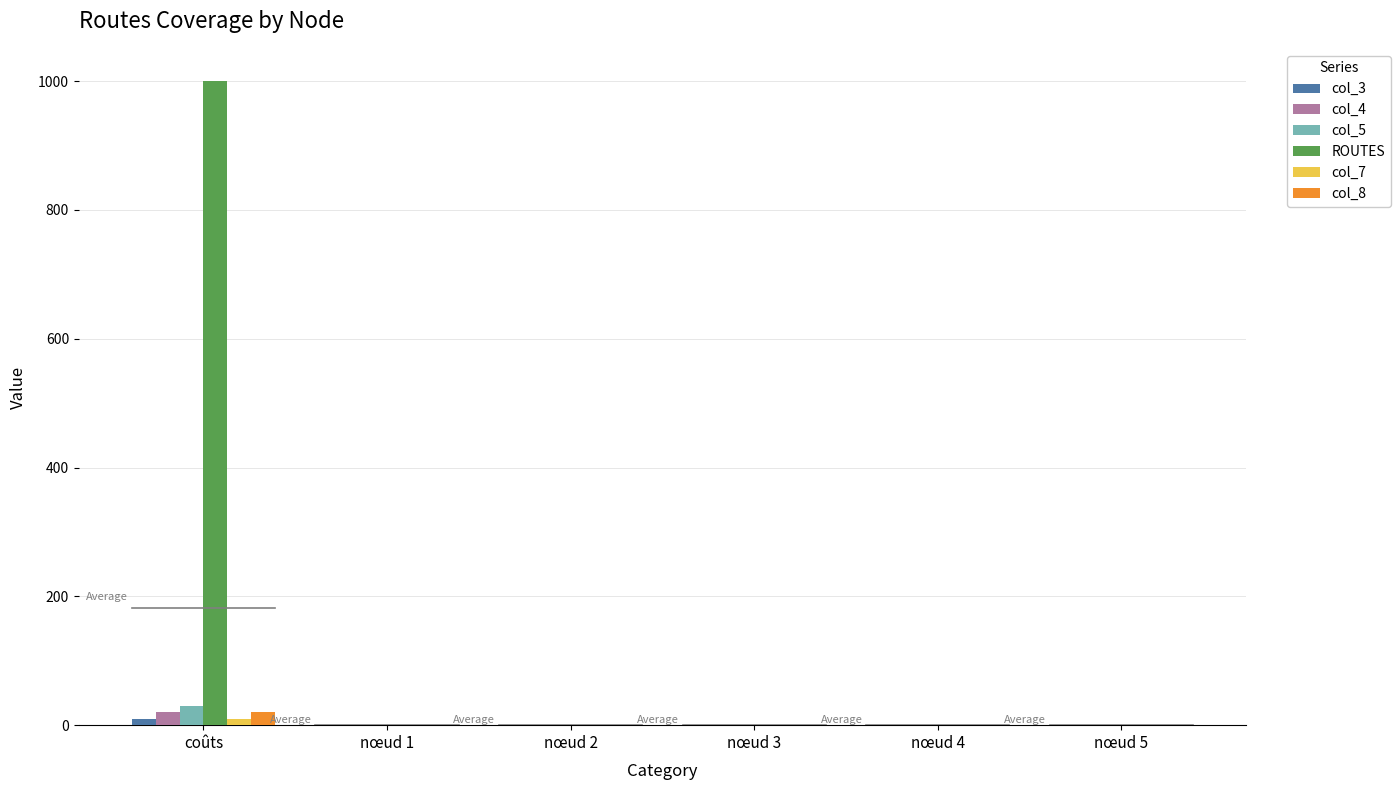

Which series has the largest total across all categories?

ROUTES